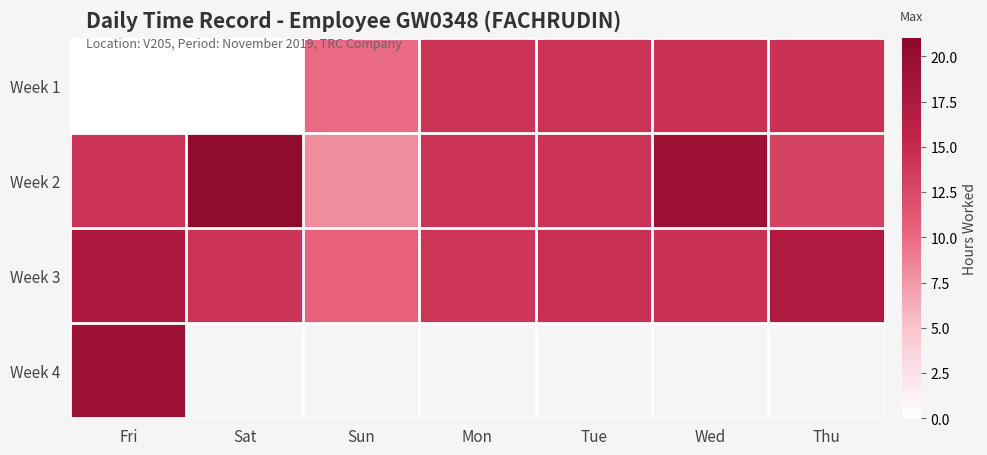

True or false: Week 1 has a value of 0.0 at Fri.

True